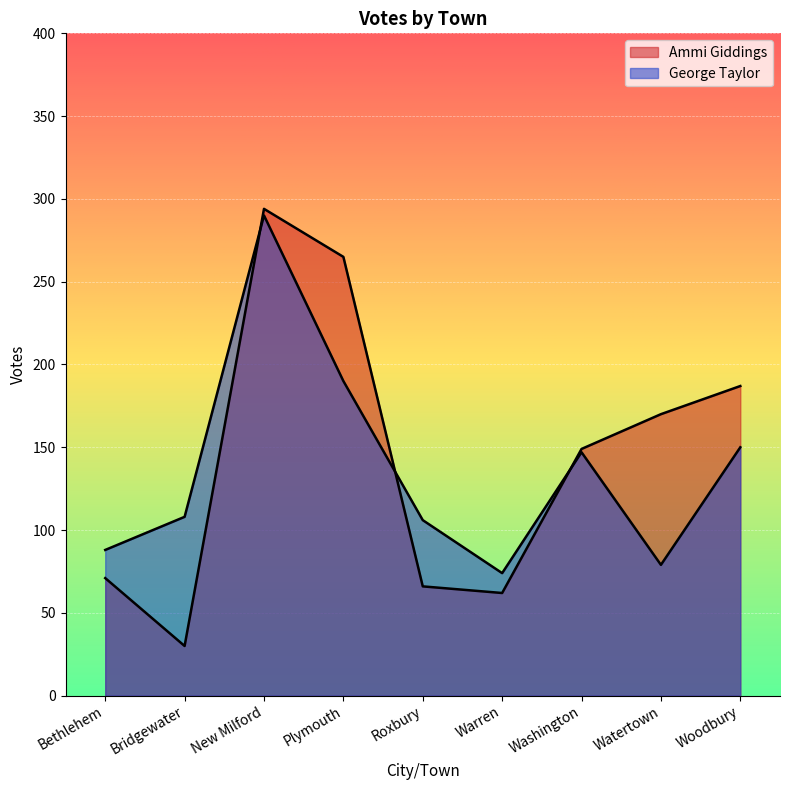

At how many categories does at least one series exceed 194?

2